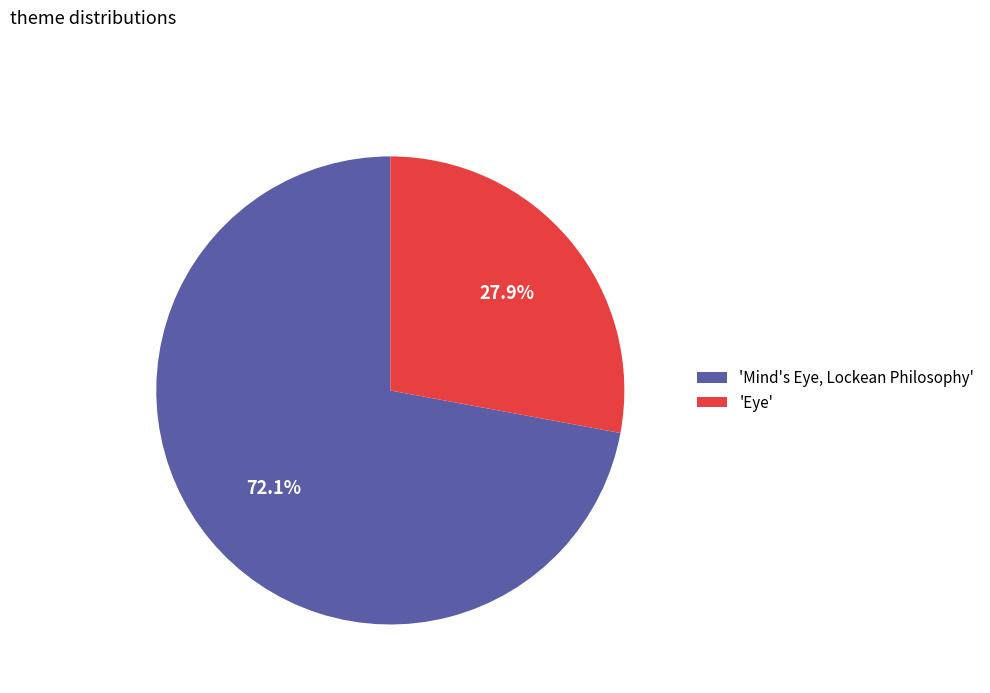

To the nearest percent, what is the difference between the largest and smallest slice percentages?

44%